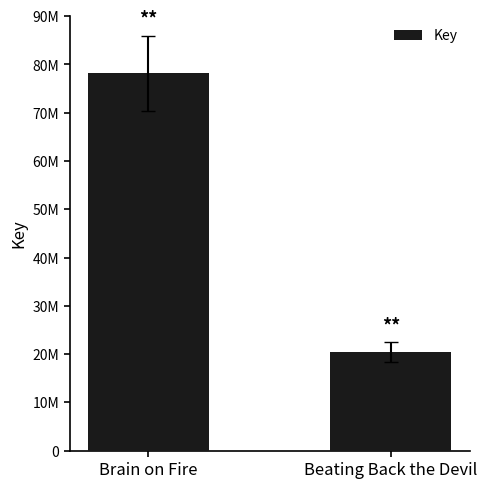

Between Brain on Fire and Beating Back the Devil, which is larger?

Brain on Fire